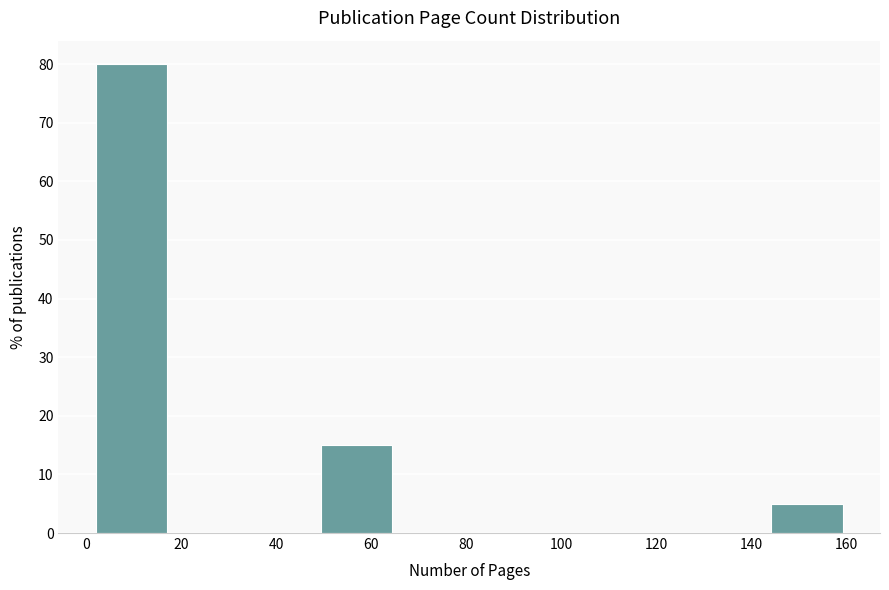

Reading left to right, transcribe this chart: for each bar, give the range it covers on the x-axis and its height. Neither the bar edges nor the heights are printed on the chart, so give them approximately, as read against the axes.

2.0 to 17.8: 80
17.8 to 33.6: 0
33.6 to 49.4: 0
49.4 to 65.2: 15
65.2 to 81.0: 0
81.0 to 96.8: 0
96.8 to 112.6: 0
112.6 to 128.4: 0
128.4 to 144.2: 0
144.2 to 160.0: 5